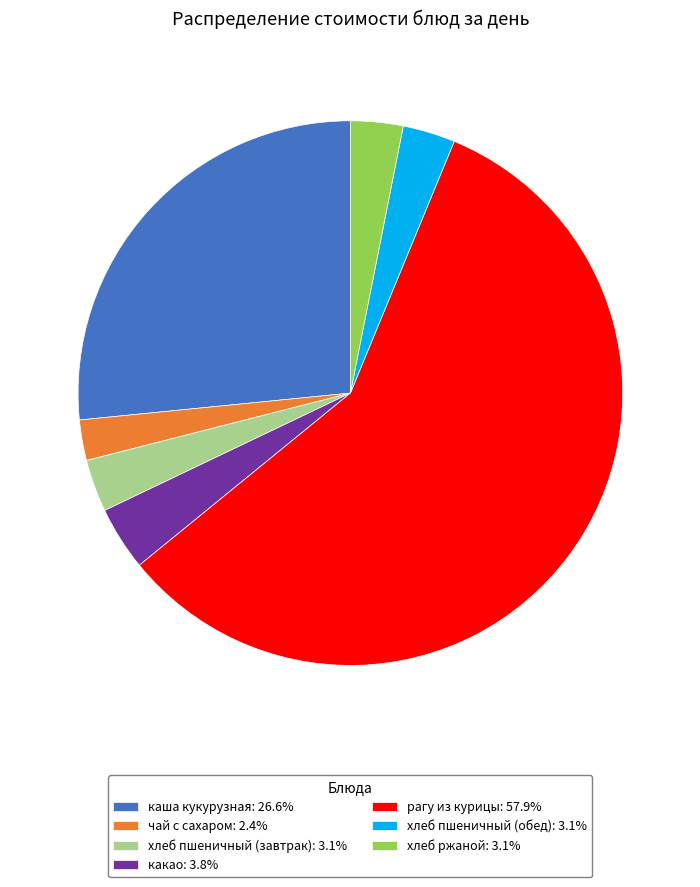

Which has a higher value, каша кукурузная or хлеб пшеничный (обед)?

каша кукурузная